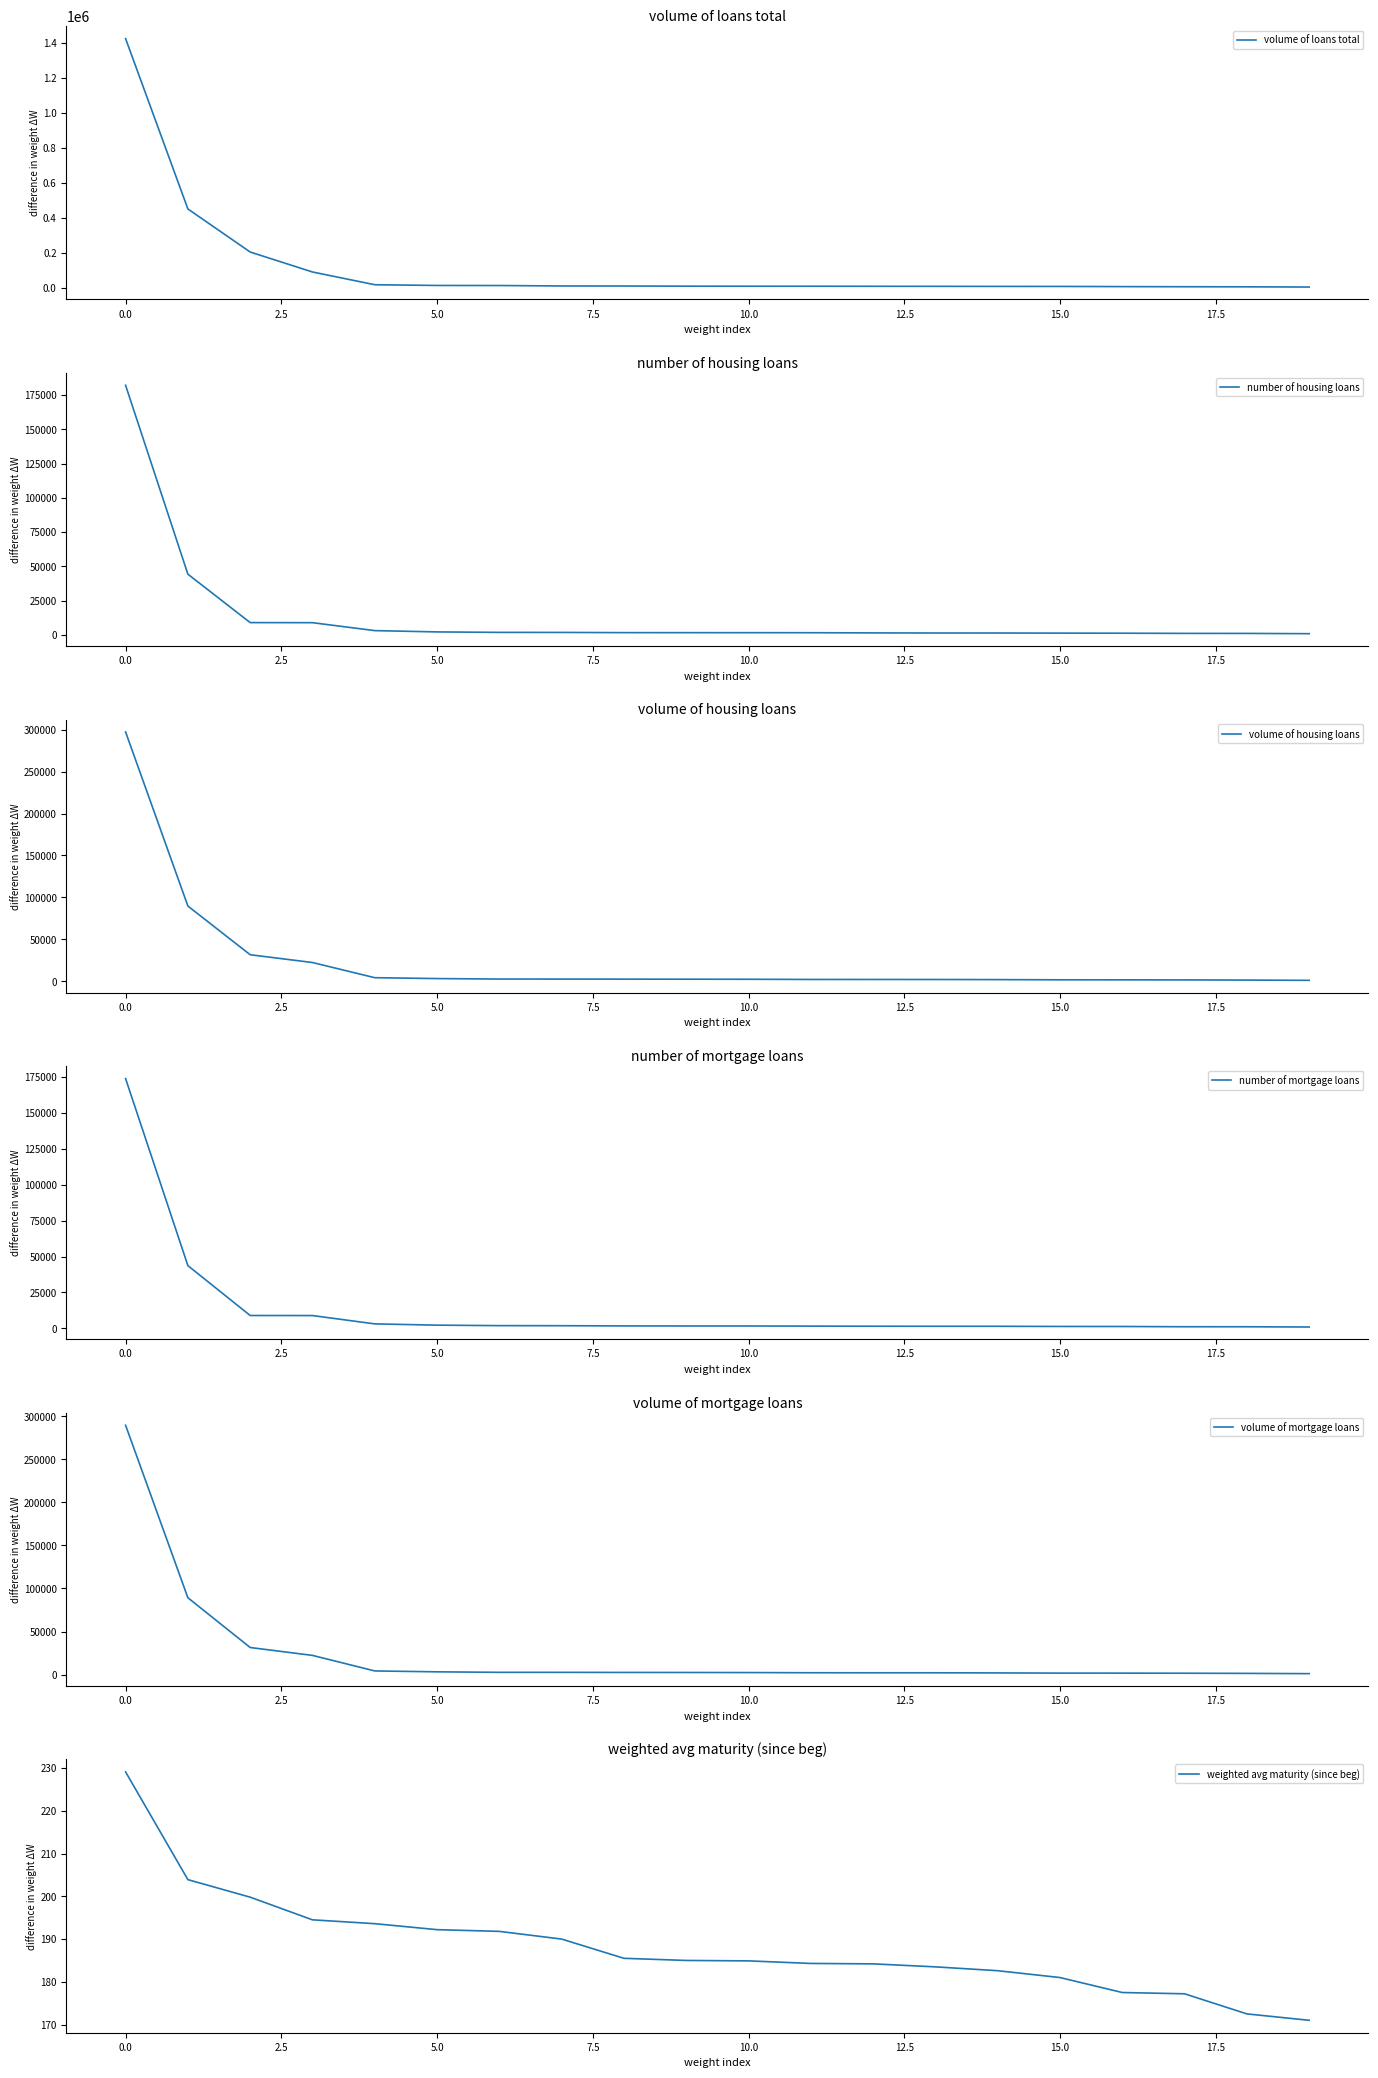

What is the lowest value of the volume of housing loans series?

1077